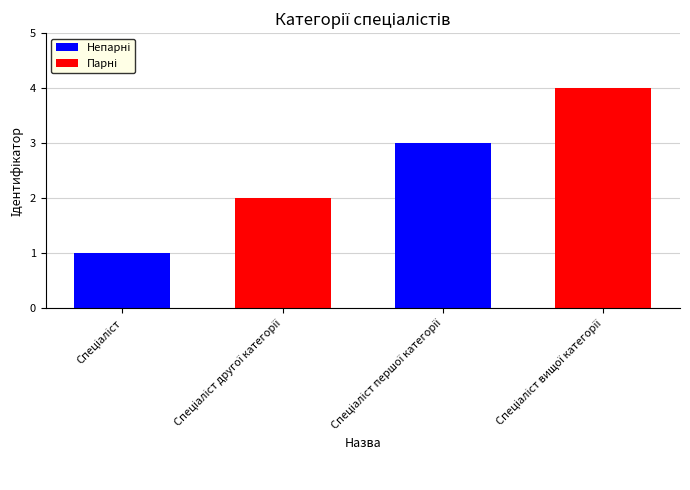

What is the difference between the maximum and minimum values?

3